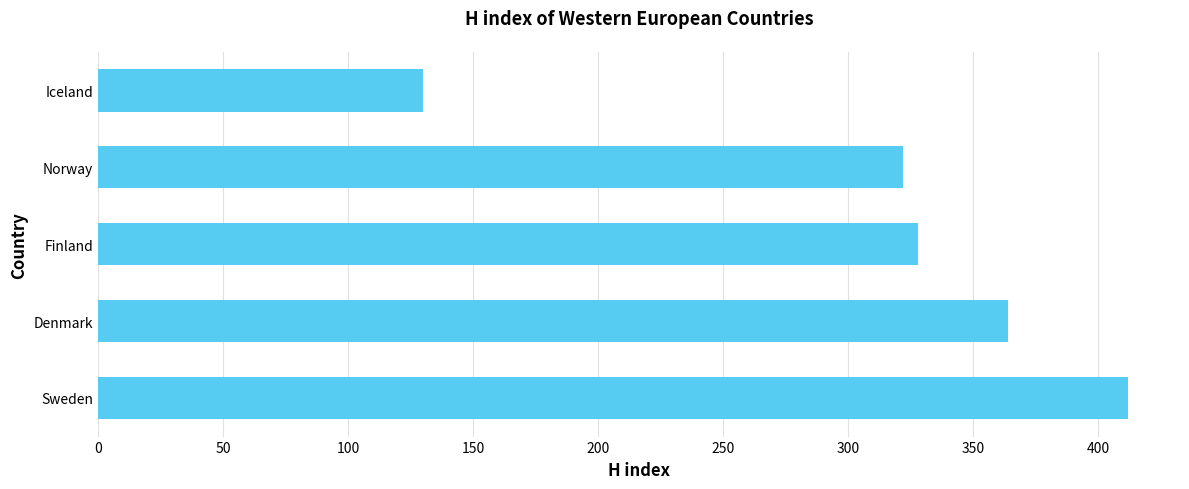

Where is the data nearest to the value 271?

Norway